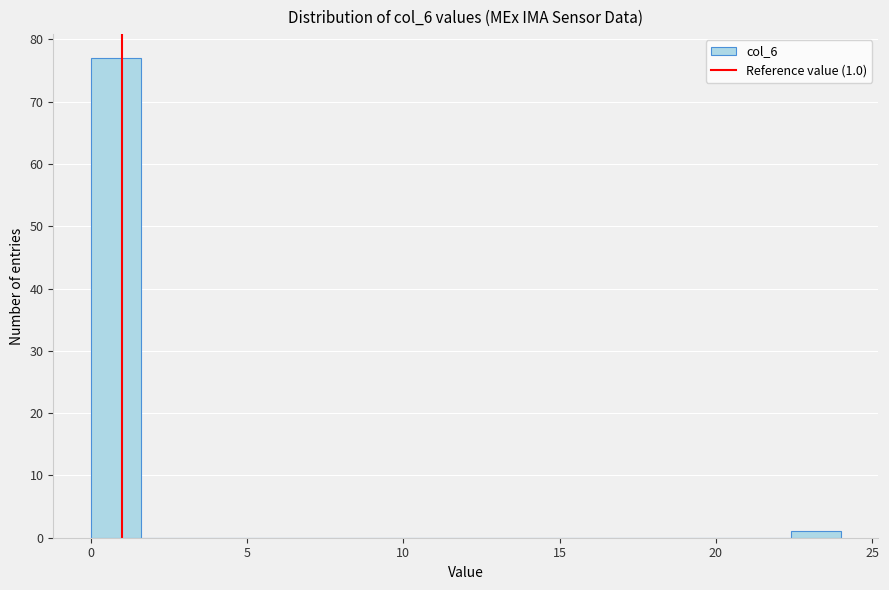

Around what value on the x-axis is the tallest bar? Give the approximate position of its centre, as read against the axis.

1.0